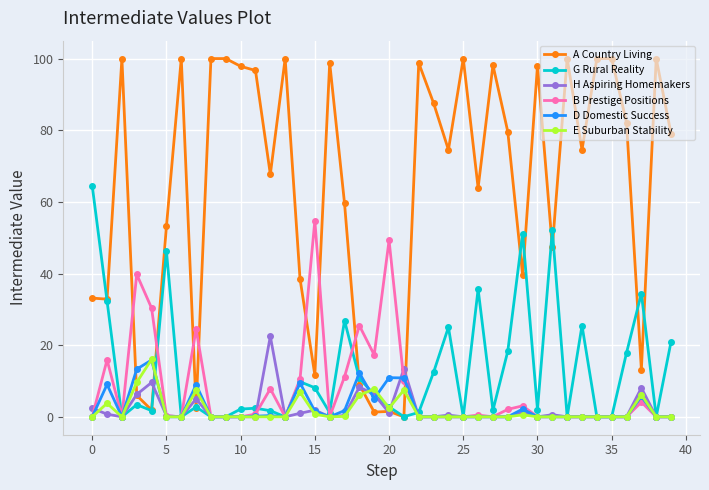

Which series has the largest range (max minus min)?

A Country Living